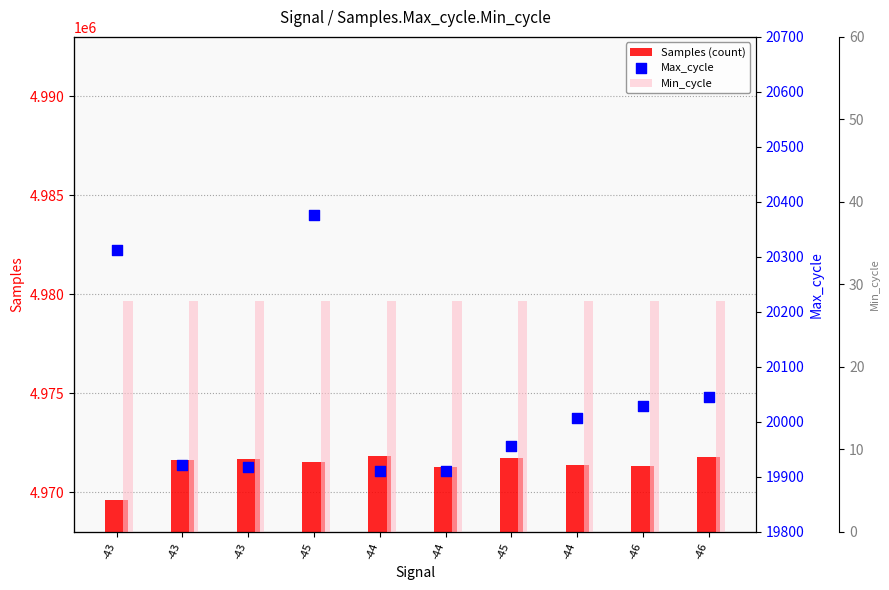

Is the value of Max_cycle at -43 greater than the value of Min_cycle at -43?

Yes